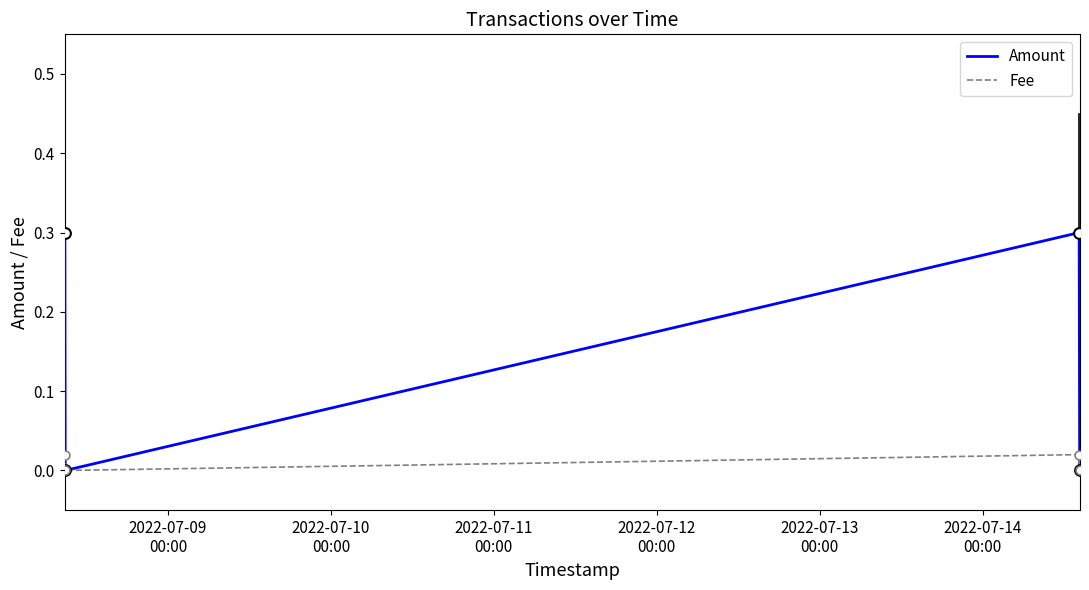

Which series has the largest total across all categories?

Amount